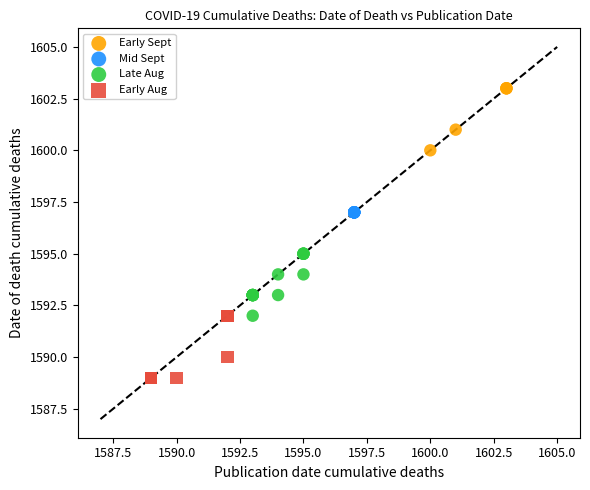

What are all the series names shown in the legend?

Early Sept, Mid Sept, Late Aug, Early Aug